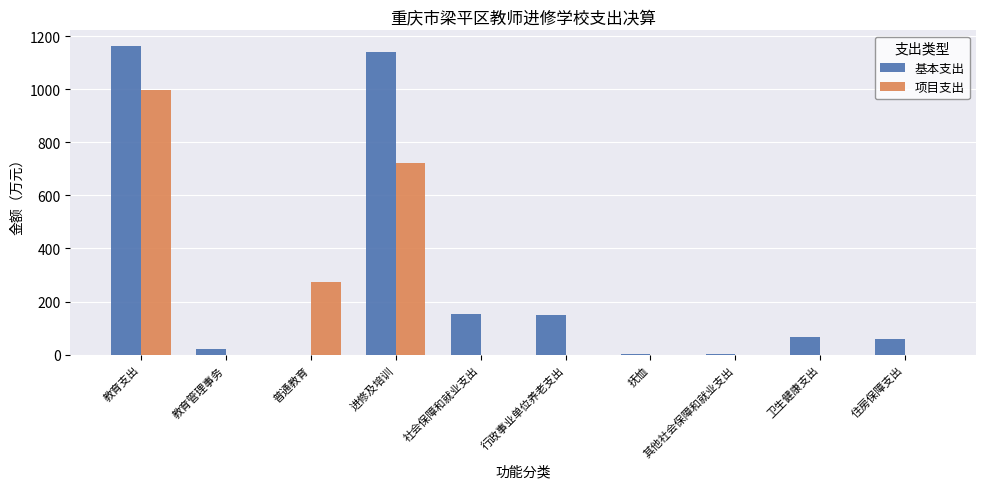

At which category is the sum across all series the highest?

教育支出